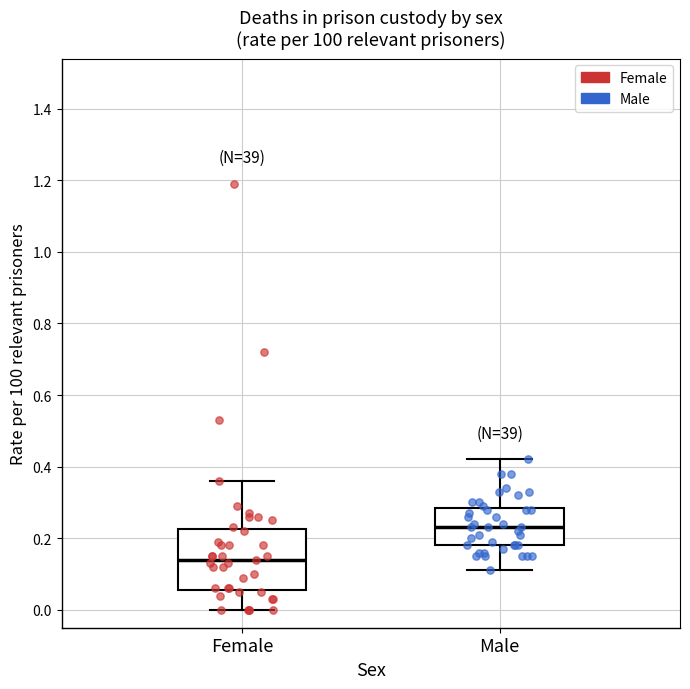

Reading left to right, transcribe this box plot: for each box, give where its median line is, the range the box spans, and where its two whiskers end, as read against the y-axis. The values are not printed on the chart, so give them approximately, as read against the axis.

Female: median 0.14, box 0.06 to 0.22, whiskers 0.00 to 0.36
Male: median 0.24, box 0.18 to 0.28, whiskers 0.12 to 0.42